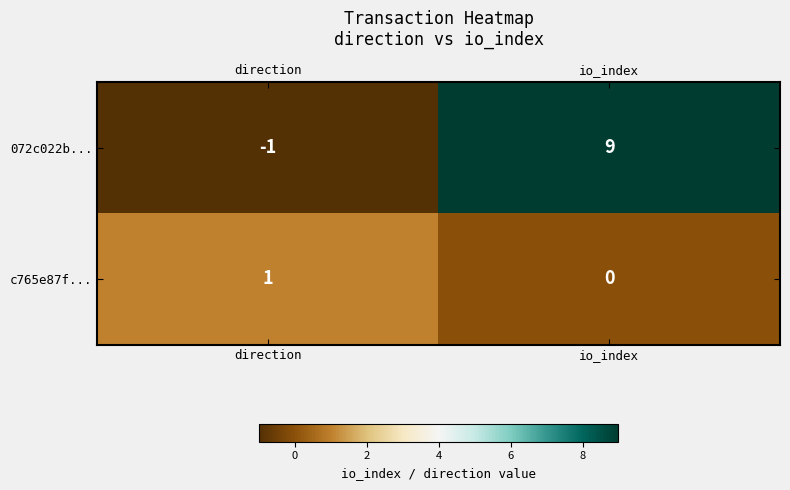

Which series has the largest total across all categories?

072c022b...